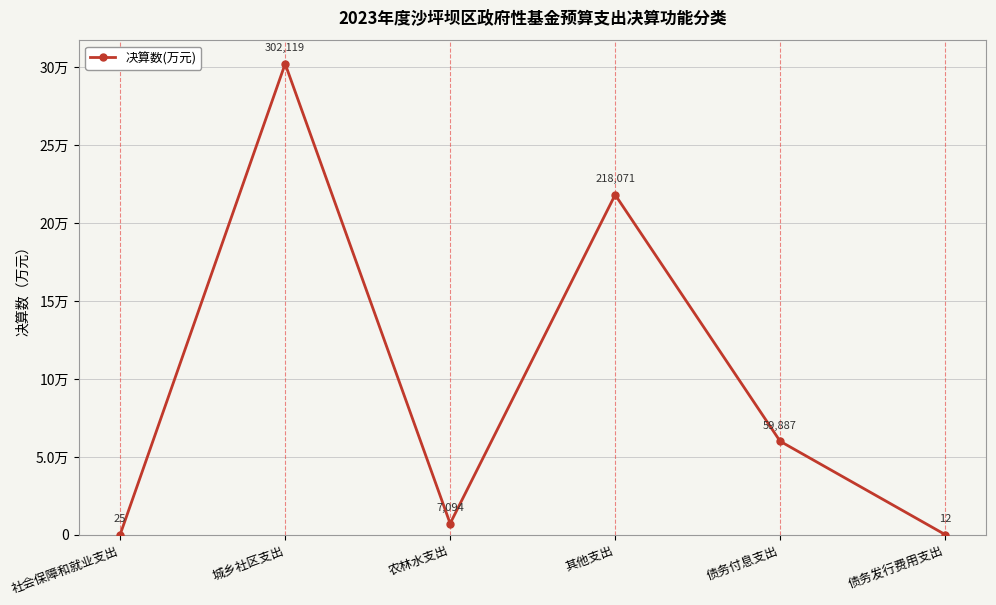

What is the change in value from 农林水支出 to 债务发行费用支出?

-7082